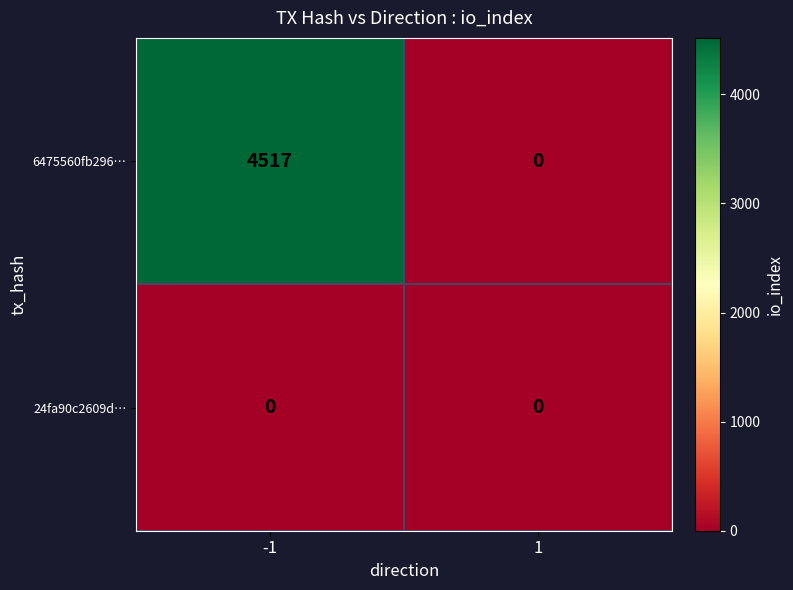

What is the difference between the highest and lowest values at -1?

4517